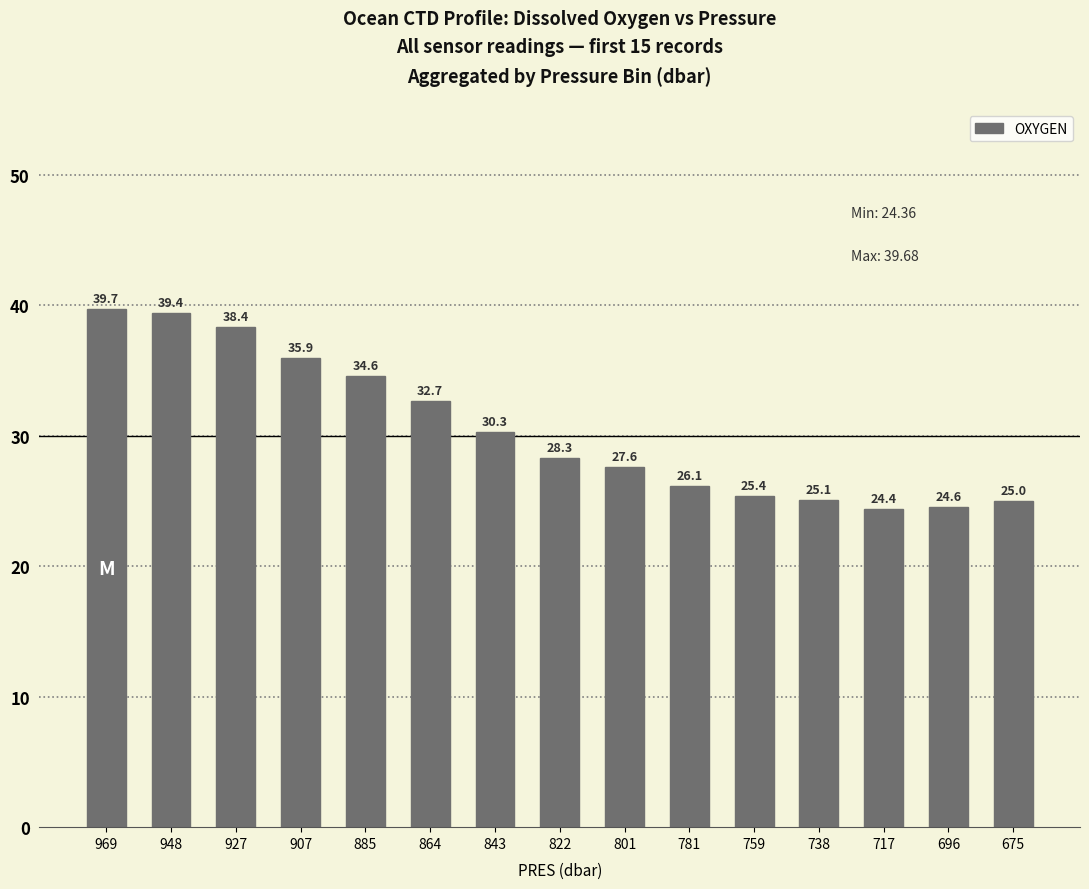

The chart shows a value of 28.3 at 822. True or false?

True